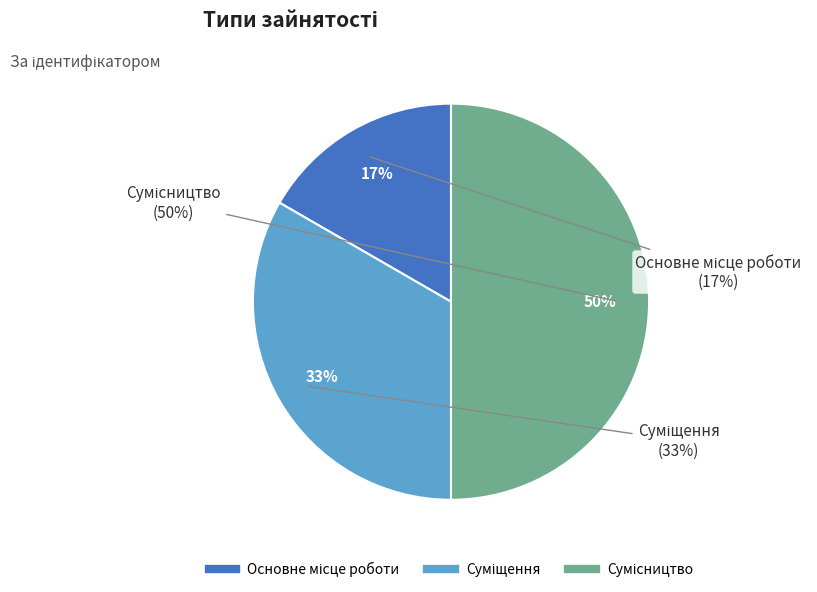

Is there a majority slice in this chart?

No